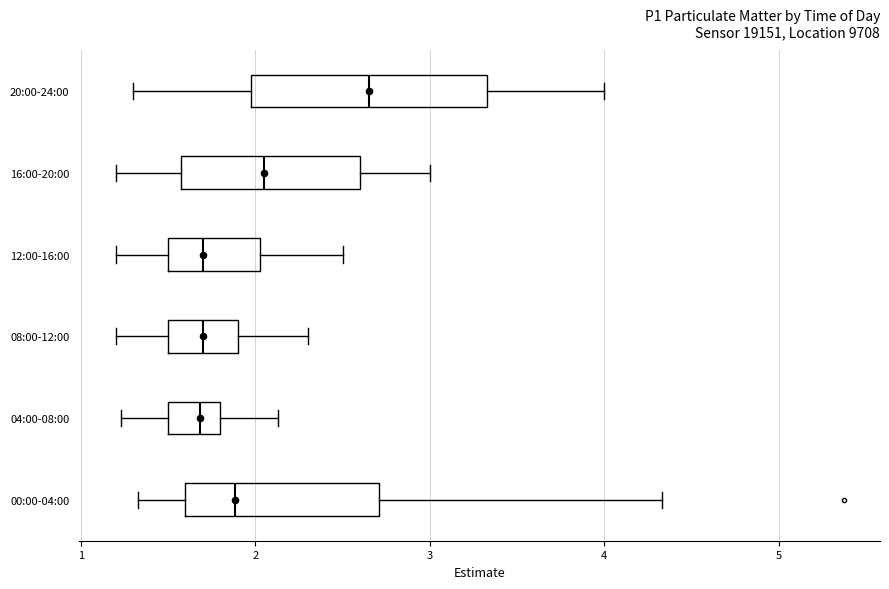

Comparing the boxes themselves (not the whiskers), which one is the widest?

20:00-24:00